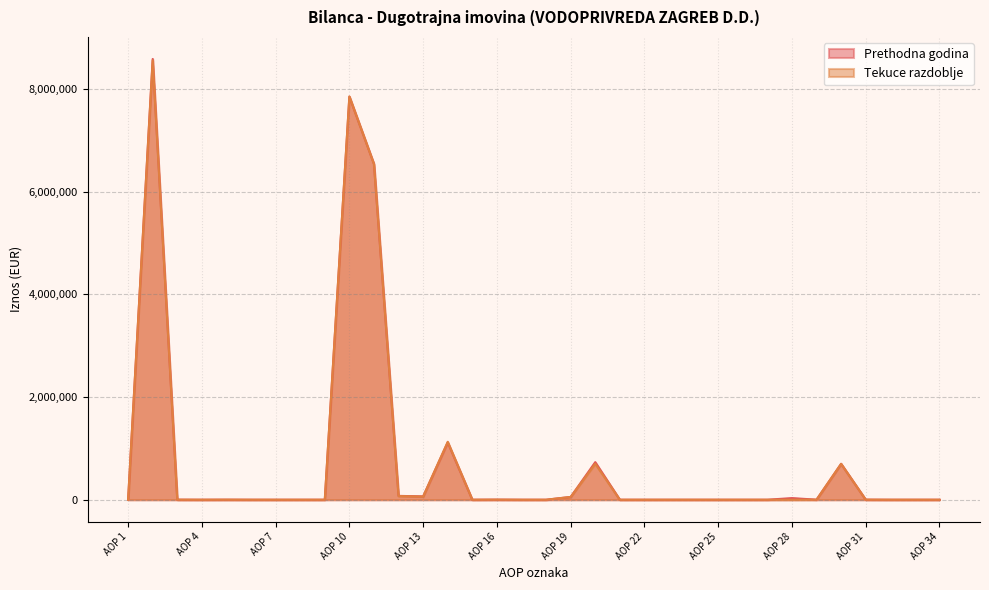

Which series has the largest range (max minus min)?

Prethodna godina